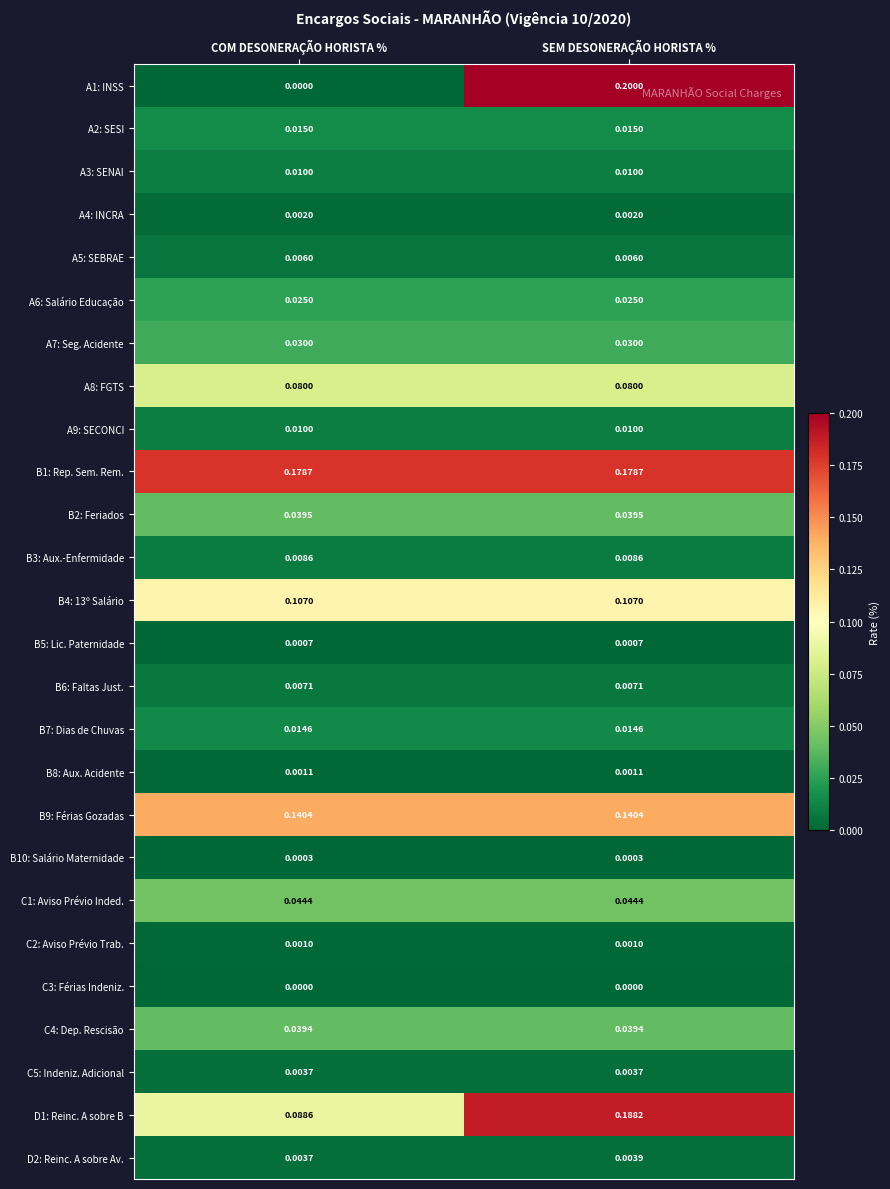

Which series has the widest spread of values?

A1: INSS